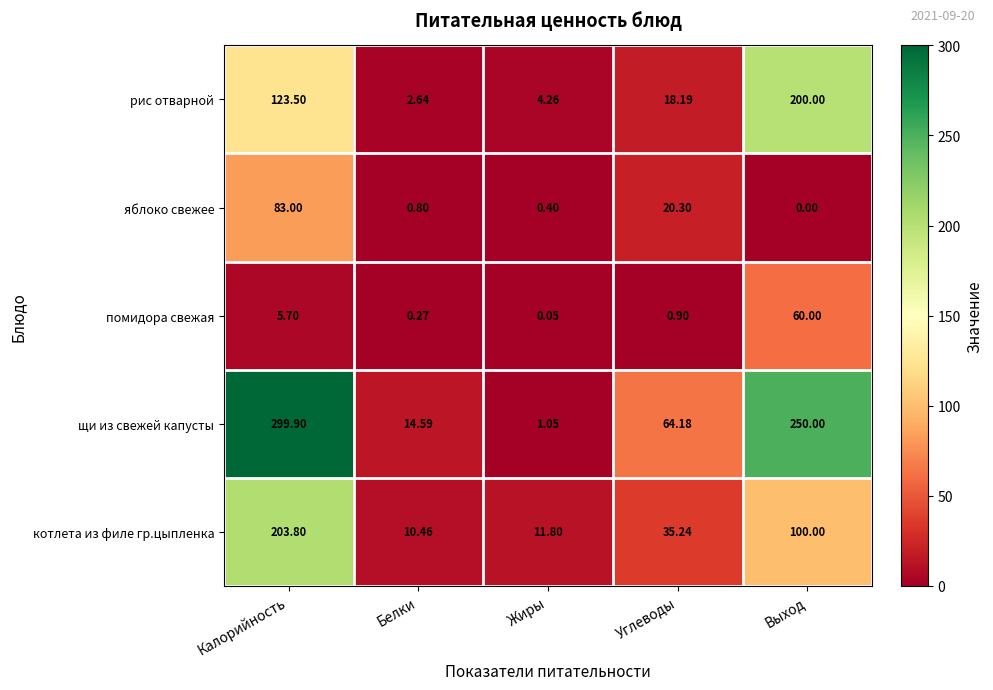

Rank the series by their maximum value, from lowest to highest.

помидора свежая, яблоко свежее, рис отварной, котлета из филе гр.цыпленка, щи из свежей капусты